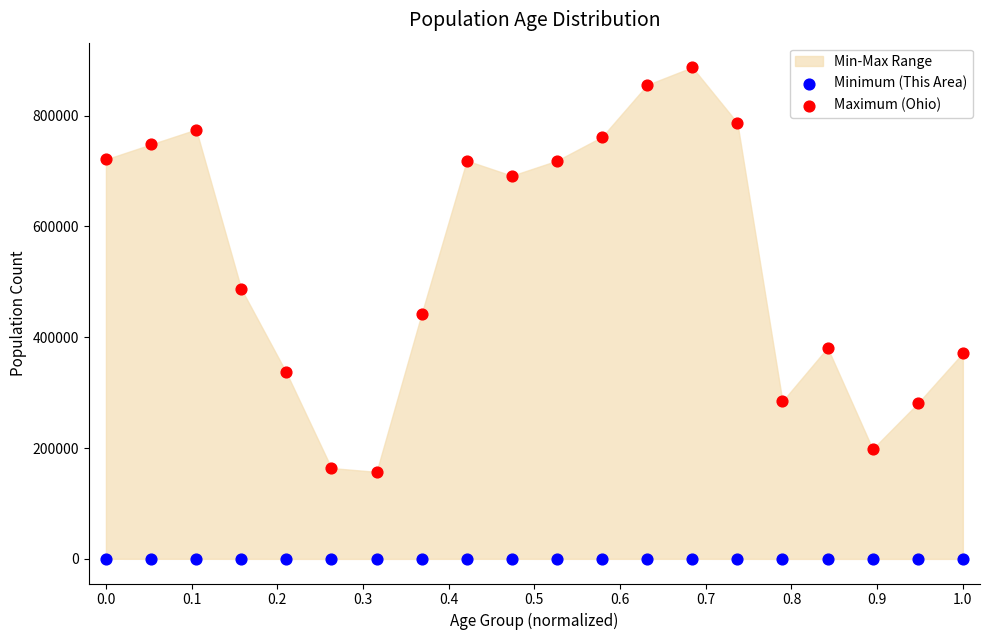

In the Maximum (Ohio) series, what Y value is closest to 522051?

487307